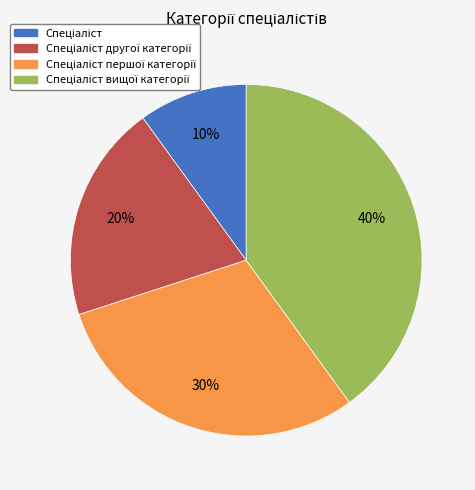

To the nearest percent, what is the difference between the largest and smallest slice percentages?

30%